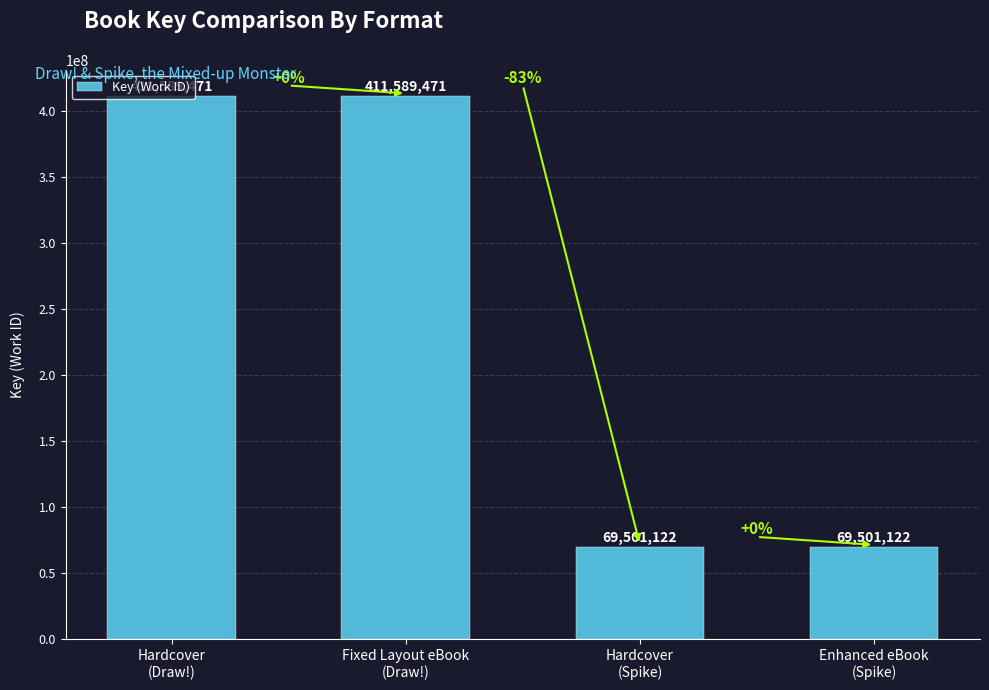

What is the greatest value displayed?

411589471